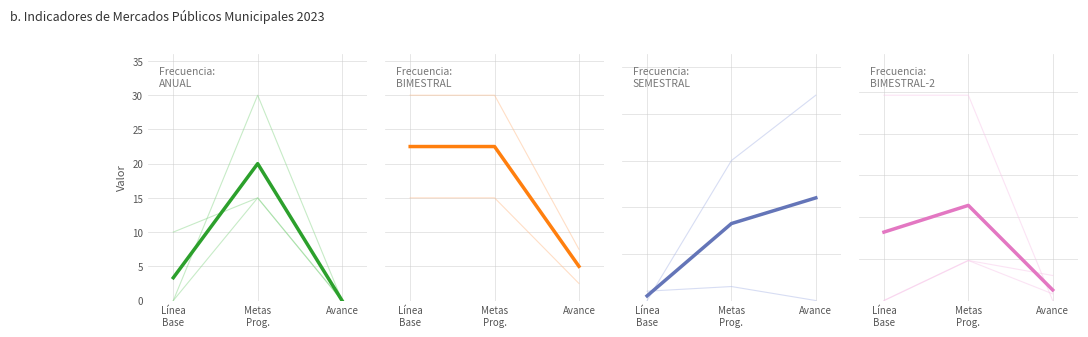

What is the label of the 3rd point from the left?

Avance